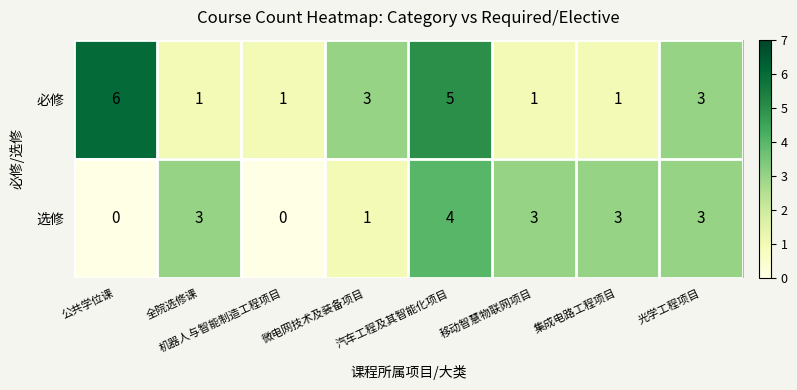

At which category does the chart reach its peak across all series?

公共学位课